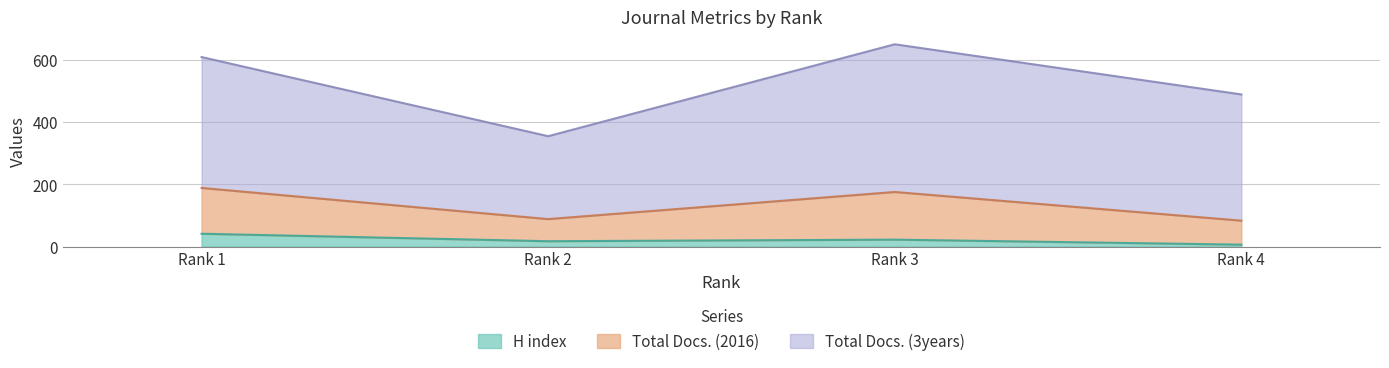

Reading left to right, list the values for the H index series.

Rank 1=41	Rank 2=17	Rank 3=22	Rank 4=6